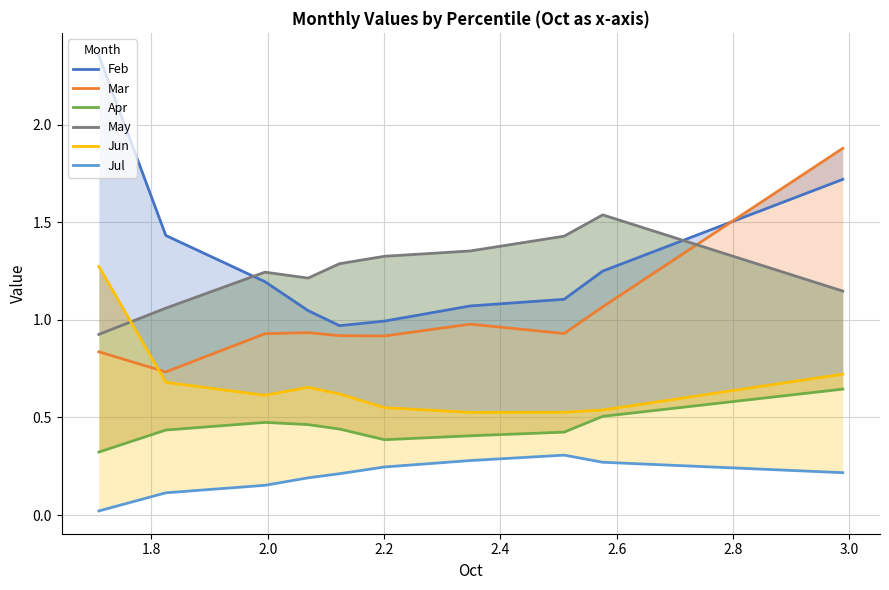

What is the label of the 3rd point from the left?

2.0